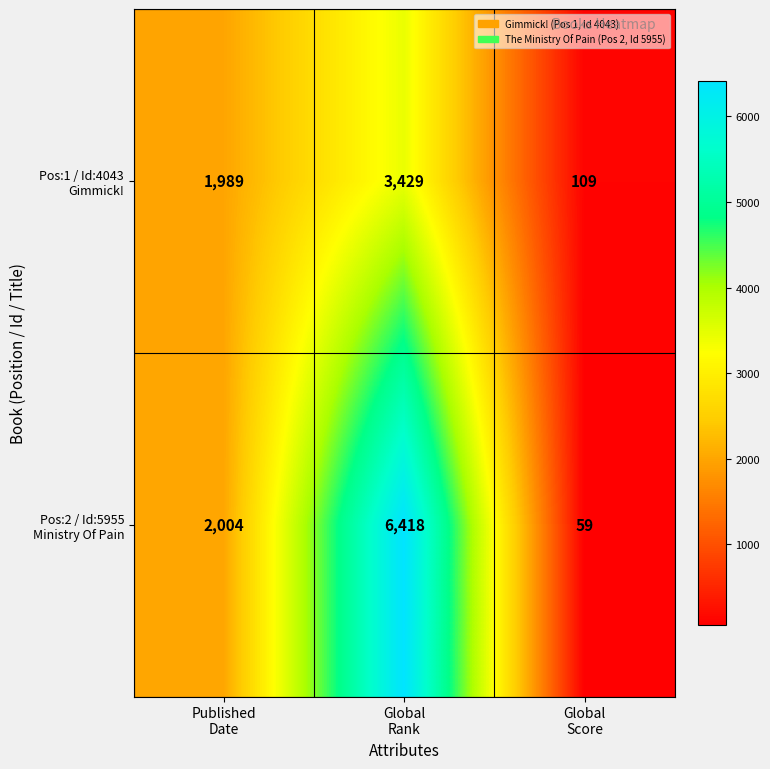

What is the maximum value shown in the chart?

6418